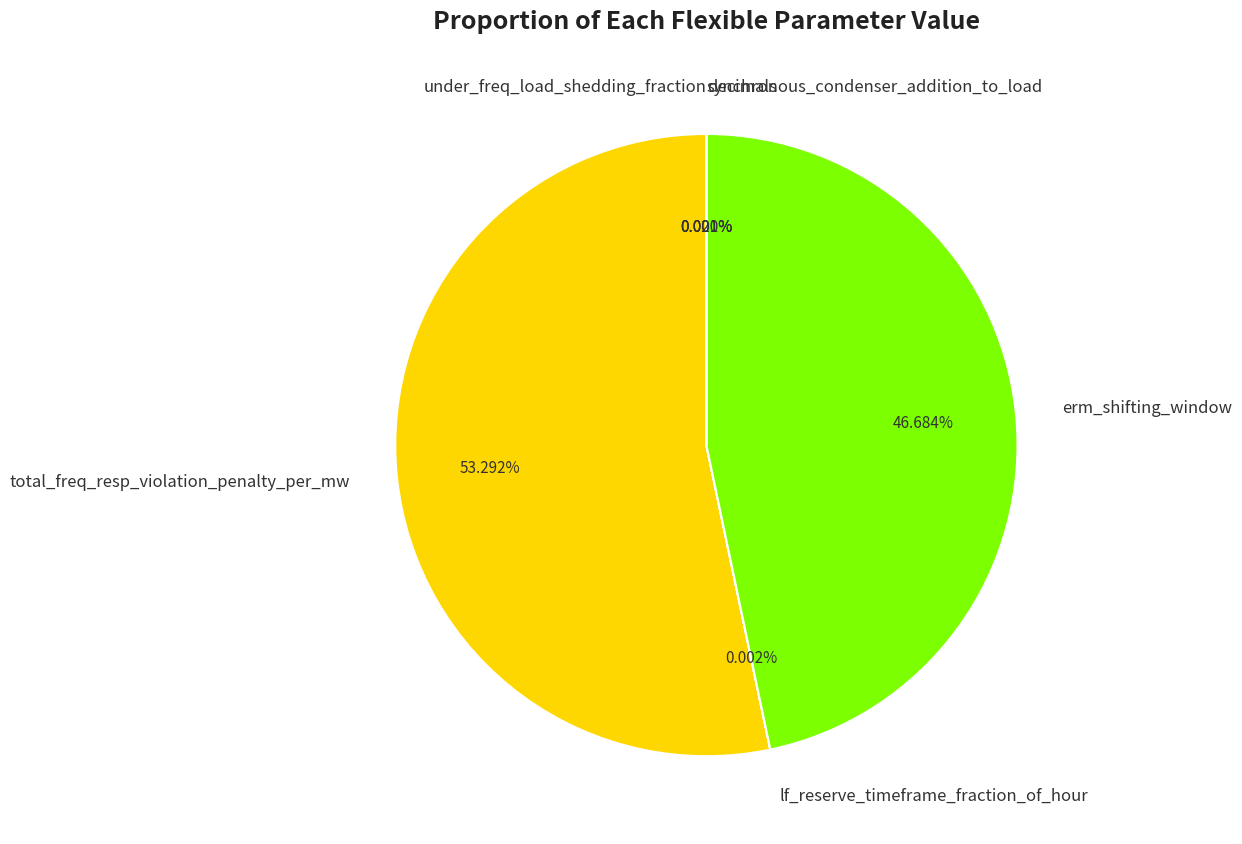

What is the largest slice in the pie chart?

total_freq_resp_violation_penalty_per_mw